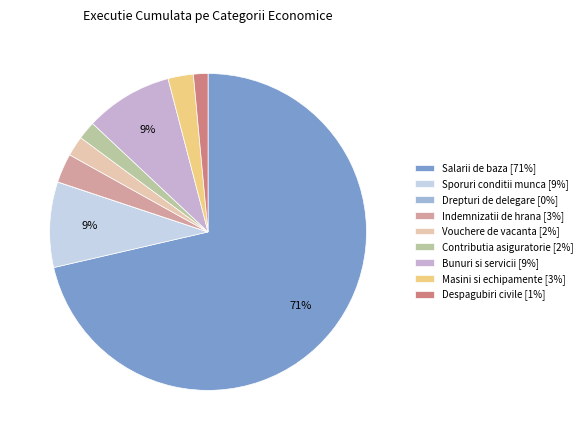

To the nearest percent, what portion does Bunuri si servicii represent?

9%